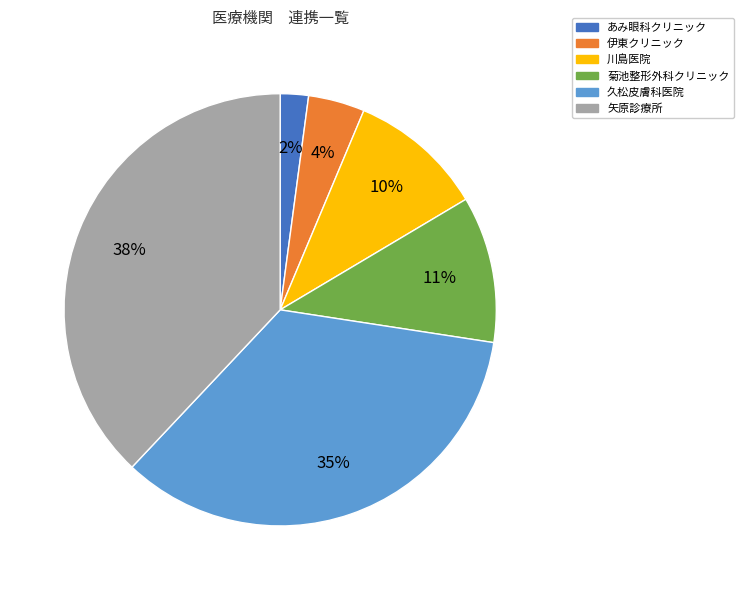

Count the number of slices in the pie.

6